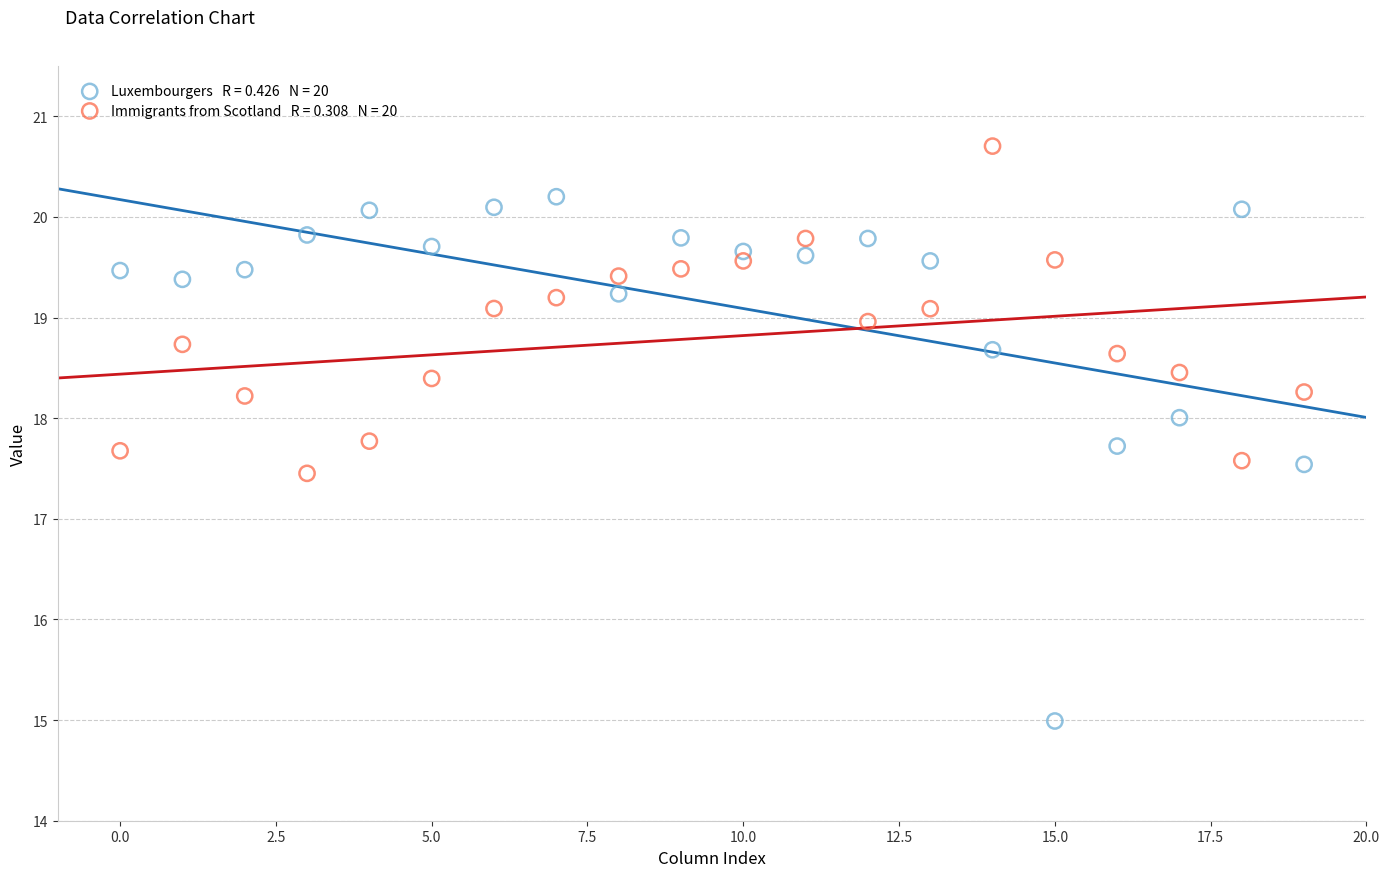

Across all series, what Y value is closest to 17?

17.5